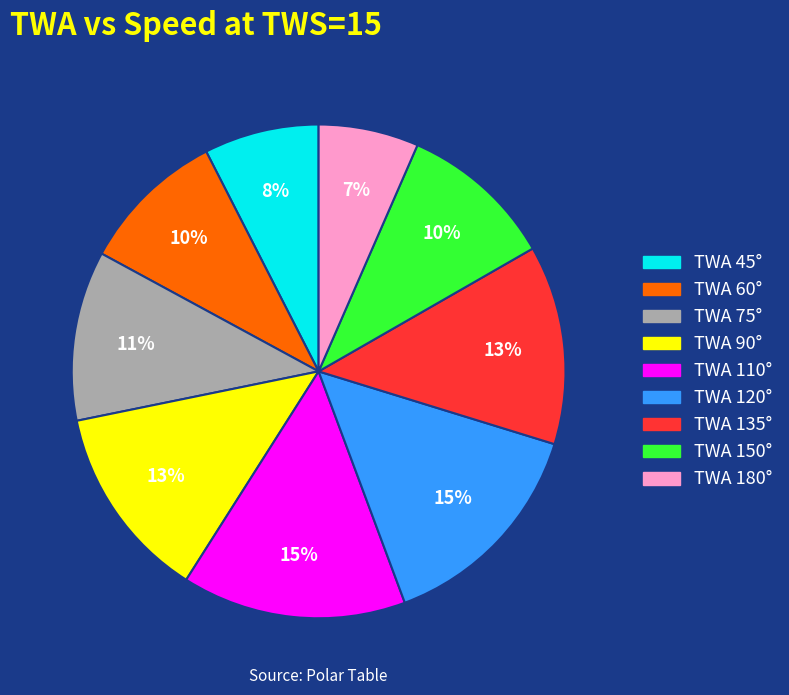

To the nearest percent, what is the difference between the largest and smallest slice percentages?

8%